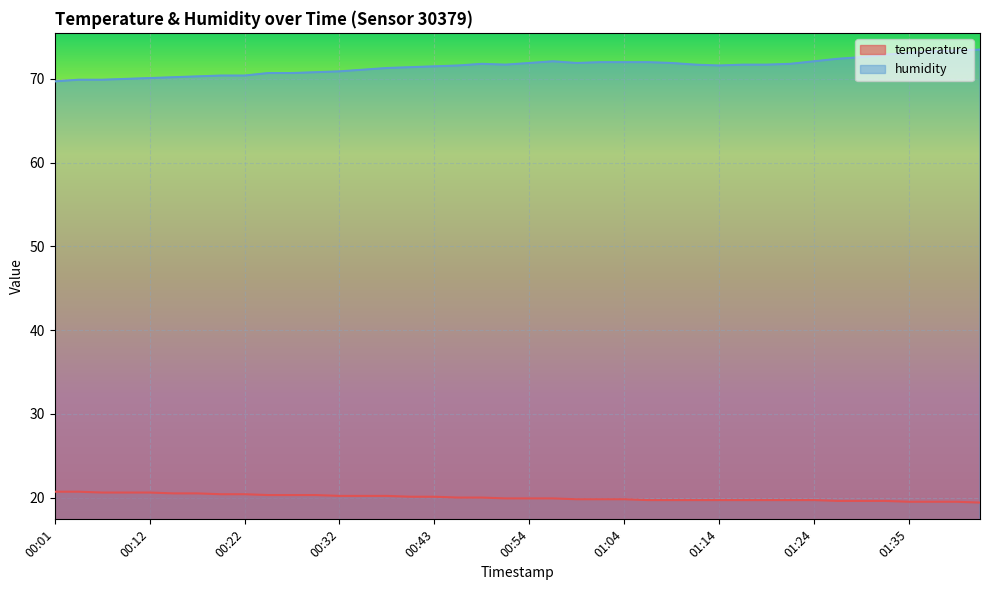

What is the spread (max minus min) of values at 00:22?

50.0